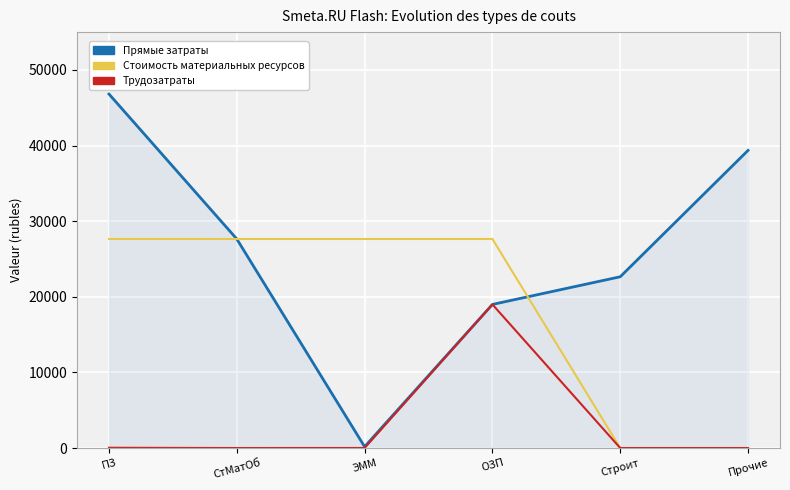

How many lines are shown in the chart?

3